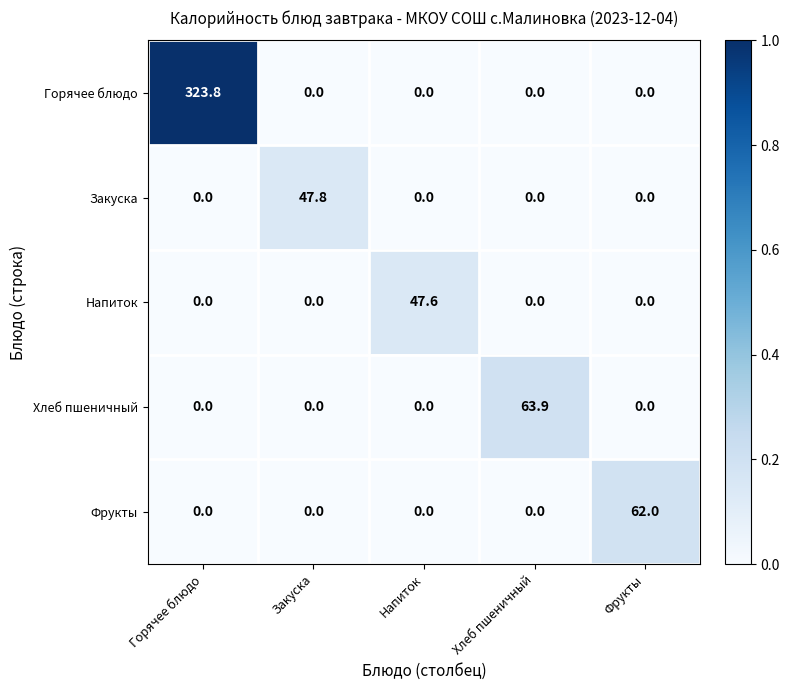

What is the spread (max minus min) of values at Хлеб пшеничный?

63.9